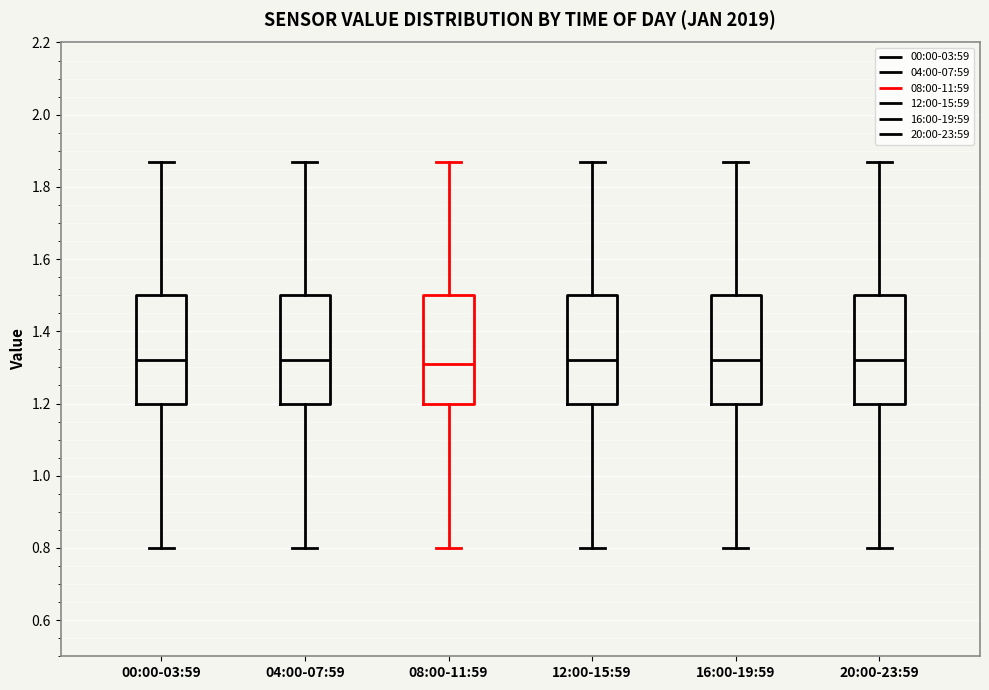

Reading left to right, transcribe this box plot: for each box, give where its median line is, the range the box spans, and where its two whiskers end, as read against the y-axis. The values are not printed on the chart, so give them approximately, as read against the axis.

00:00-03:59: median 1.32, box 1.20 to 1.50, whiskers 0.80 to 1.88
04:00-07:59: median 1.32, box 1.20 to 1.50, whiskers 0.80 to 1.88
08:00-11:59: median 1.32, box 1.20 to 1.50, whiskers 0.80 to 1.88
12:00-15:59: median 1.32, box 1.20 to 1.50, whiskers 0.80 to 1.88
16:00-19:59: median 1.32, box 1.20 to 1.50, whiskers 0.80 to 1.88
20:00-23:59: median 1.32, box 1.20 to 1.50, whiskers 0.80 to 1.88